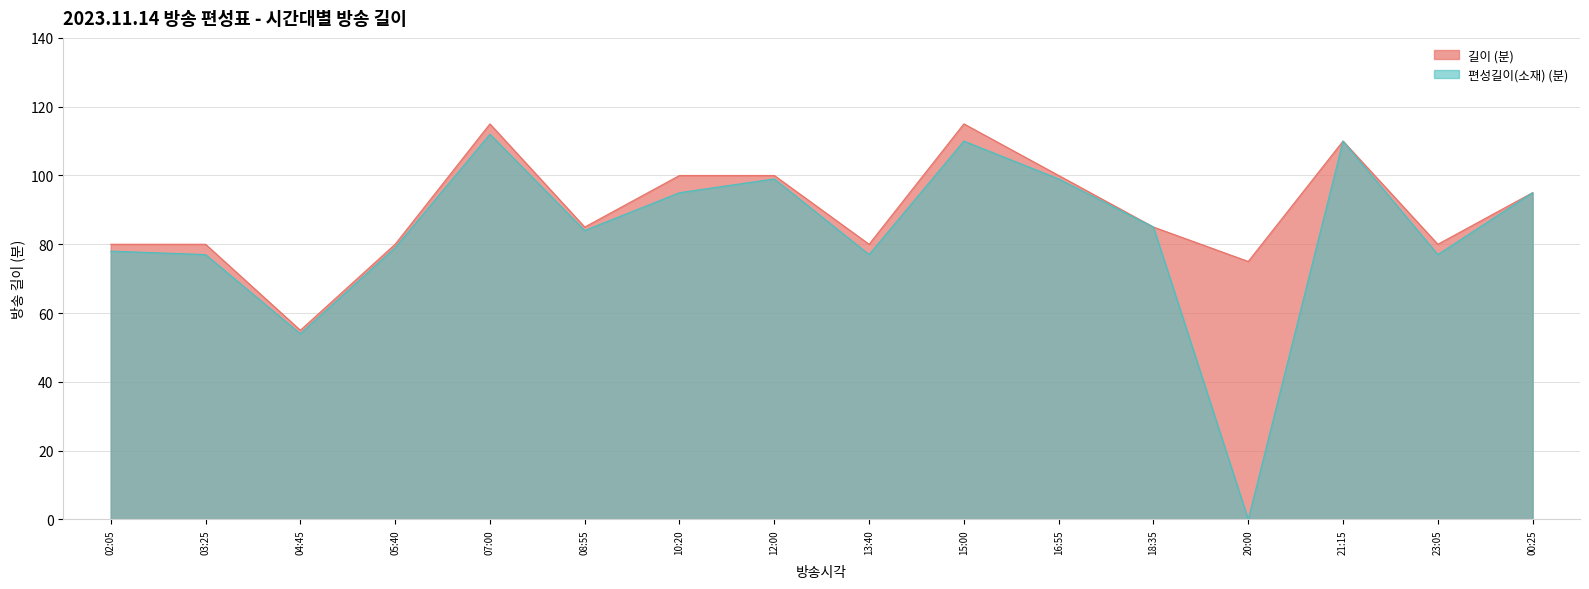

List the series in order of their peak value, lowest first.

편성길이(소재), 길이